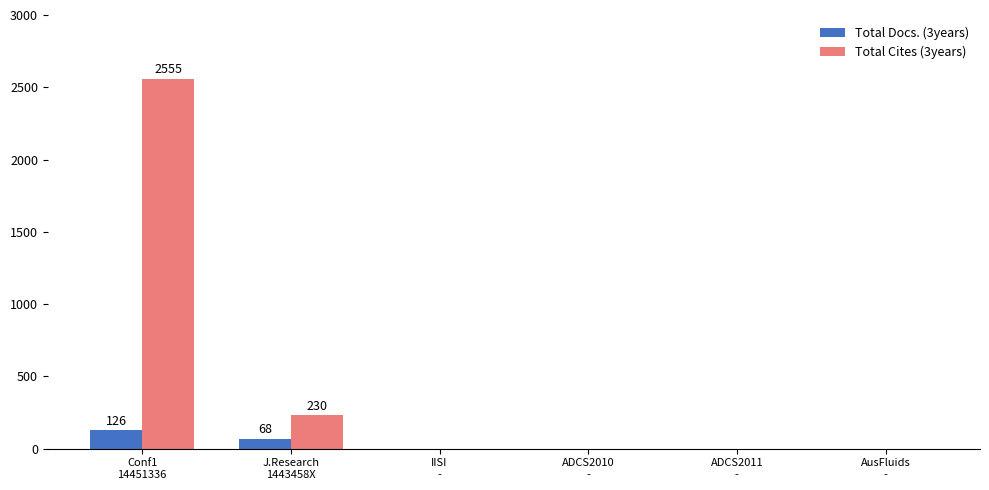

Is the value of Total Cites (3years) at J.Research
1443458X greater than the value of Total Docs. (3years) at AusFluids
-?

Yes